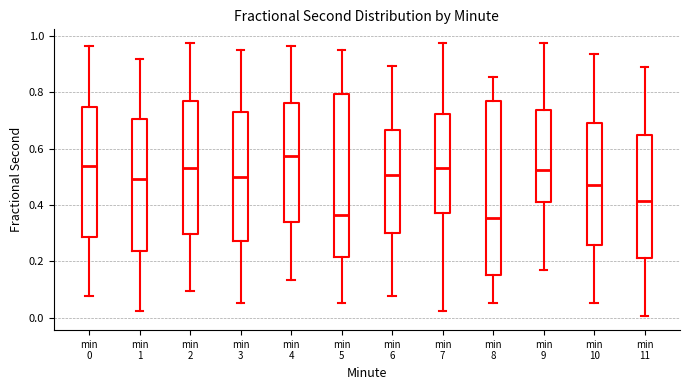

Which box is the tallest, from its lower edge to its upper edge?

min 8